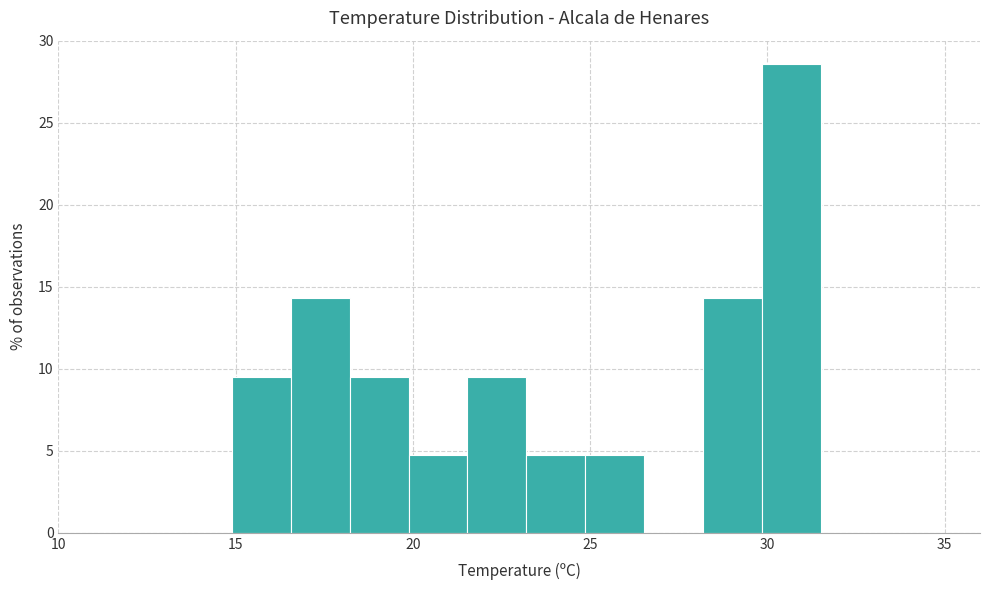

Read against the x-axis, roughly where is the centre of the tallest bar?

30.5